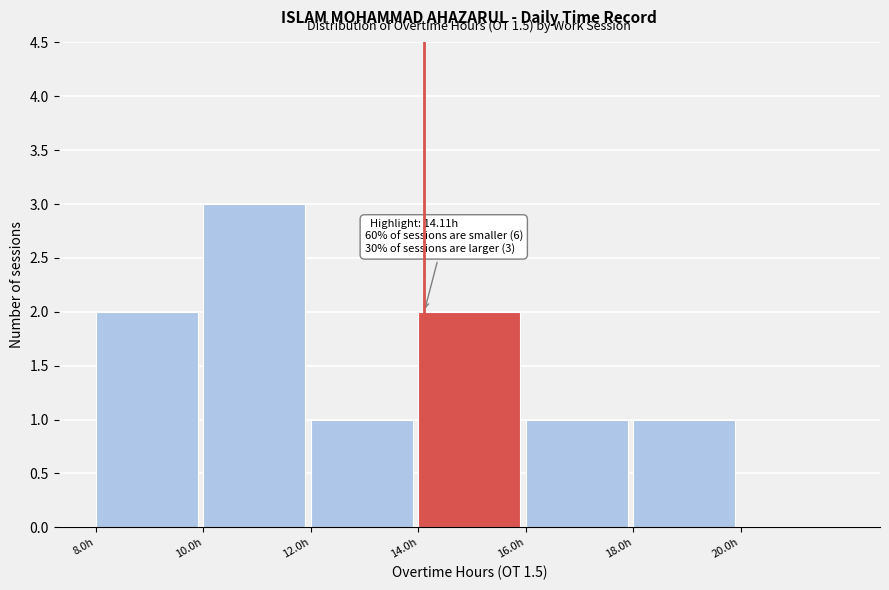

Which range on the x-axis has the tallest bar?

10 to 12